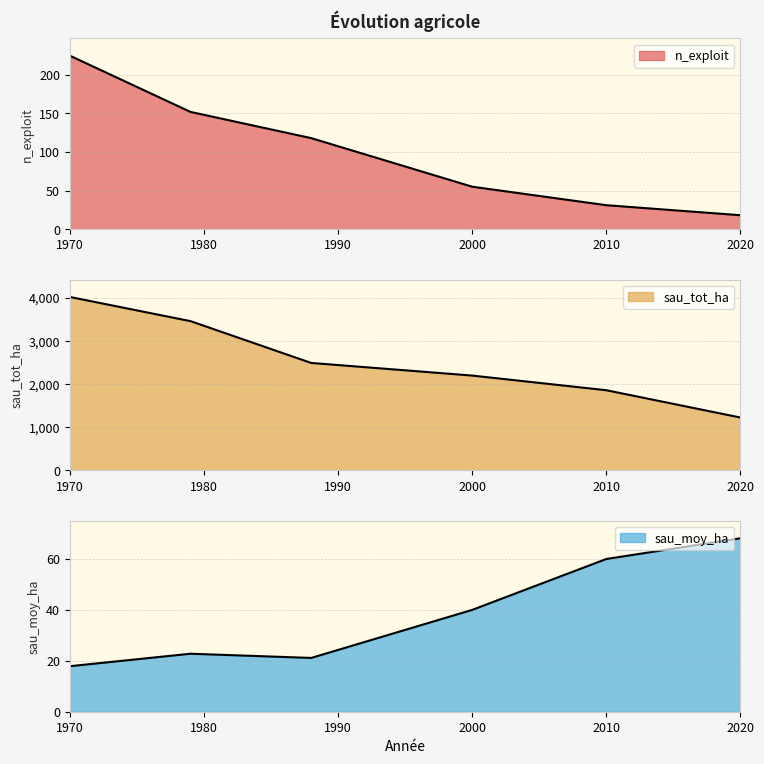

Between 1970 and 2010, which series saw the biggest shift?

sau_tot_ha